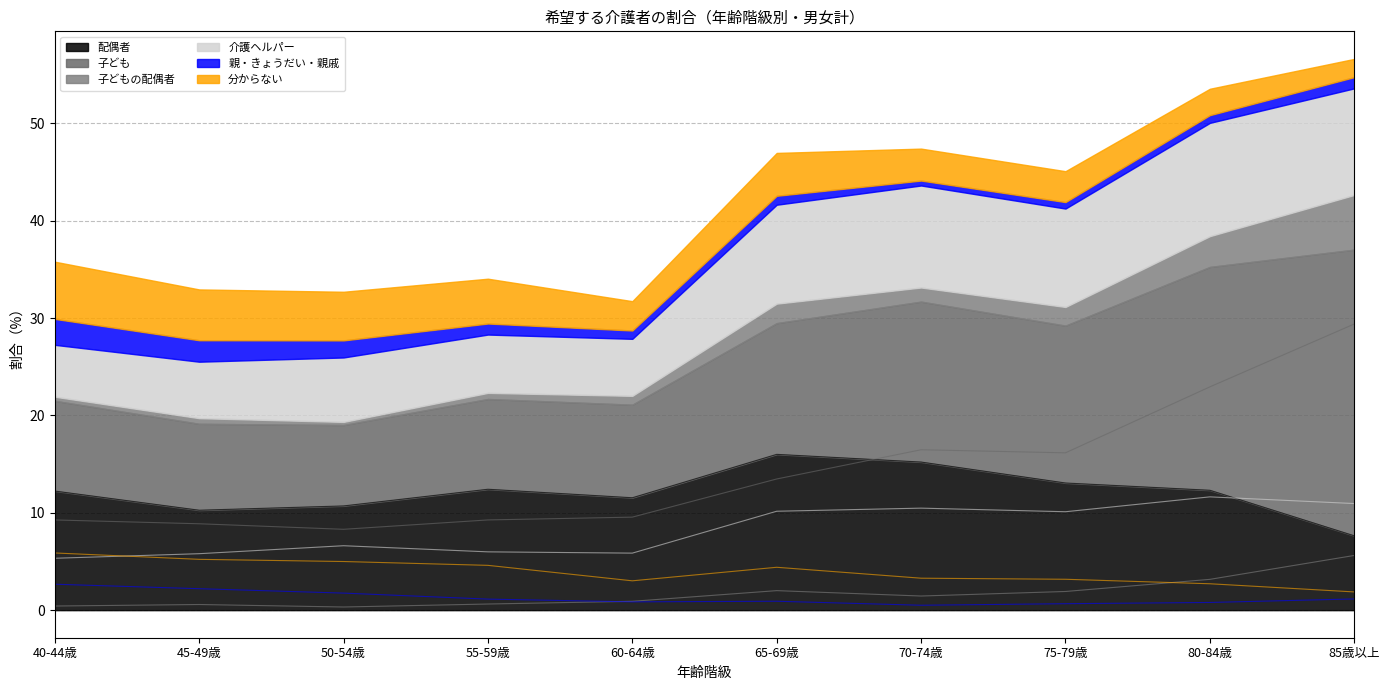

What is the highest value of the 子ども series?

29.4